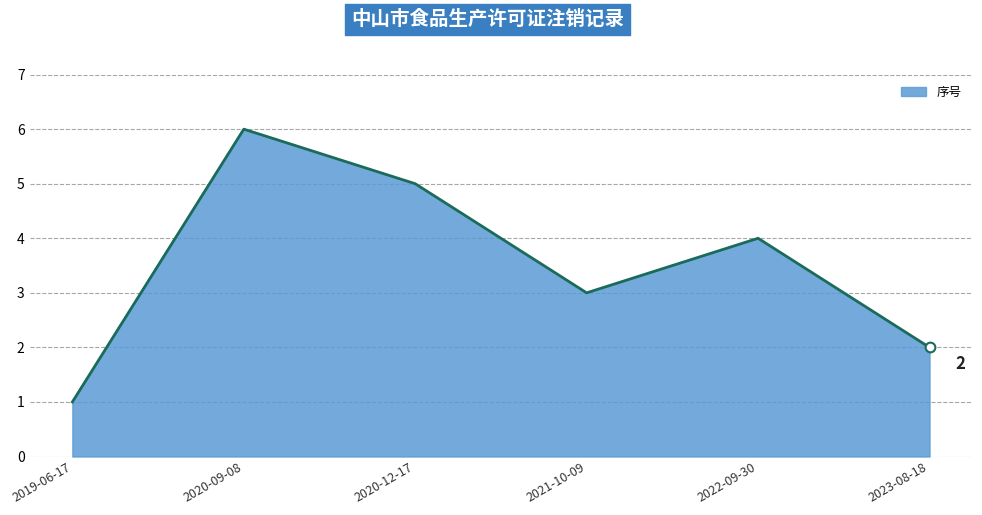

Reading left to right, list all the values displayed in this chart.

1	6	5	3	4	2